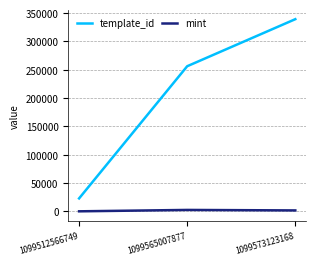

List the labels in order of template_id value, smallest first.

1099512566749, 1099565007877, 1099573123168